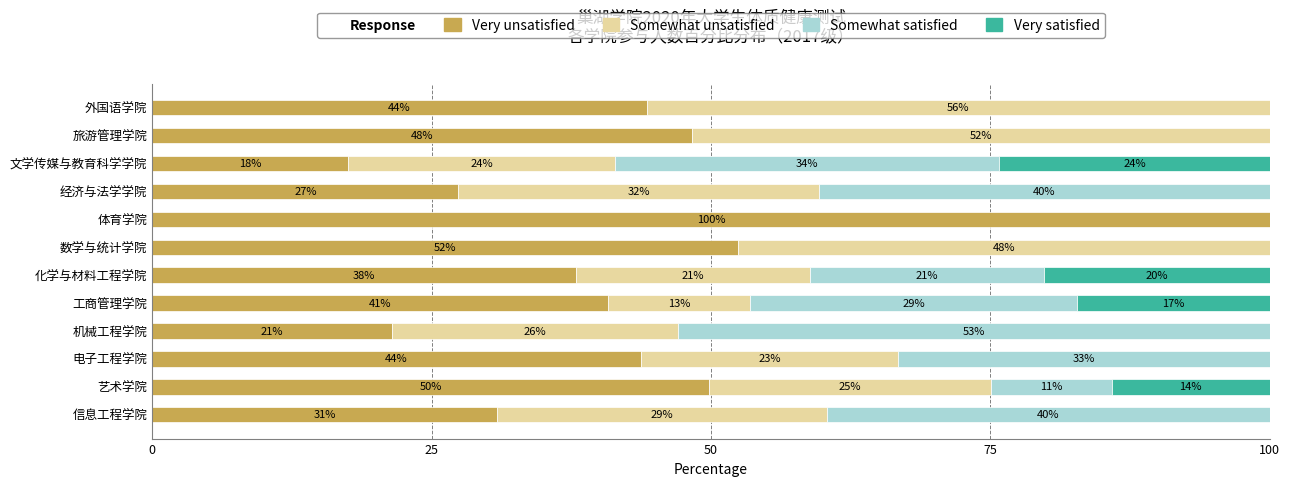

What is the difference between the maximum and minimum values in the Somewhat satisfied series?

52.9